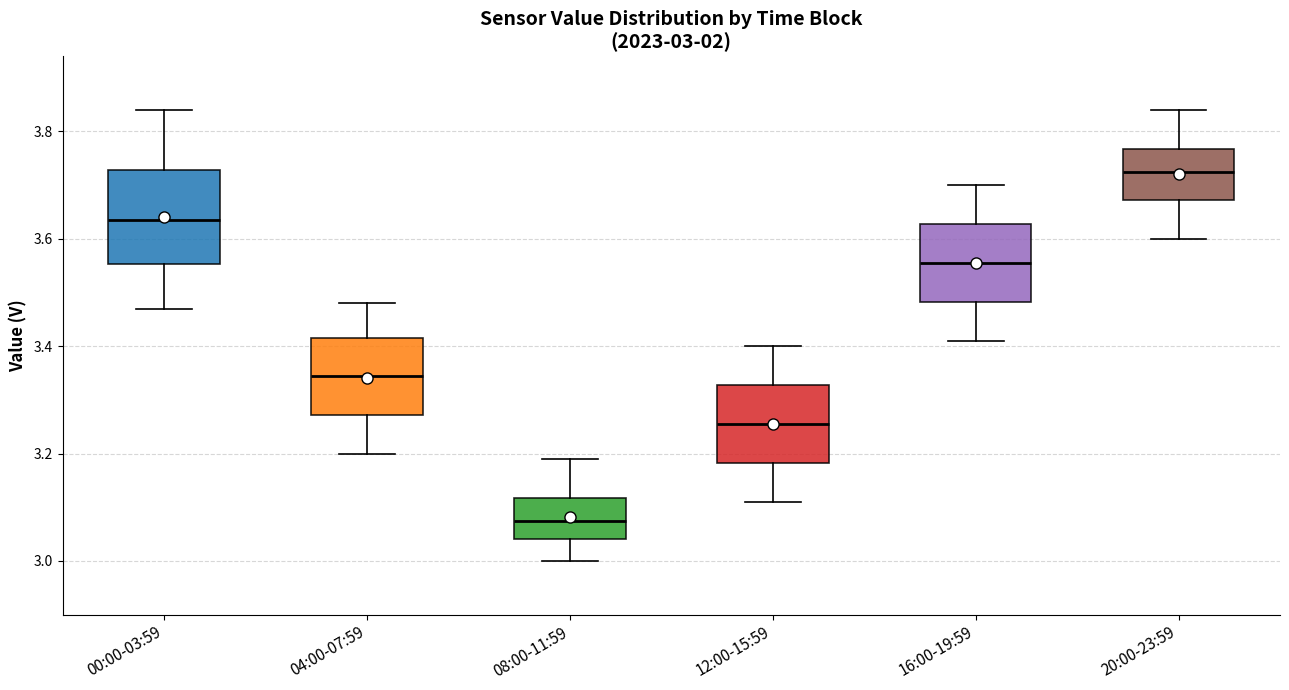

Which box is the tallest, from its lower edge to its upper edge?

00:00-03:59